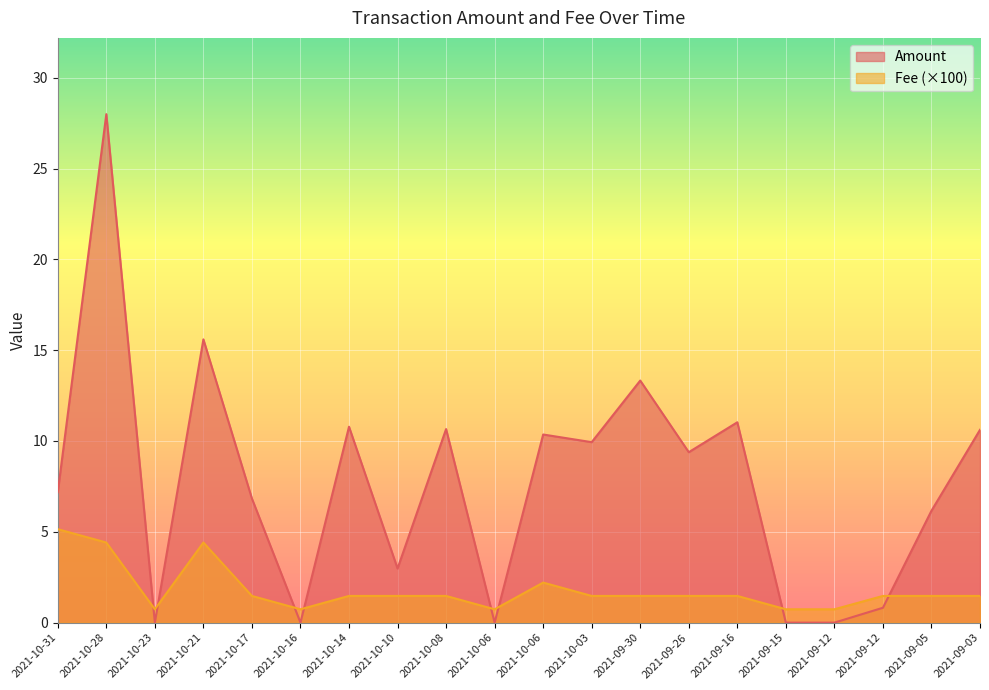

What is the sum of the Fee values at 2021-10-21 and 2021-09-26?

5.9